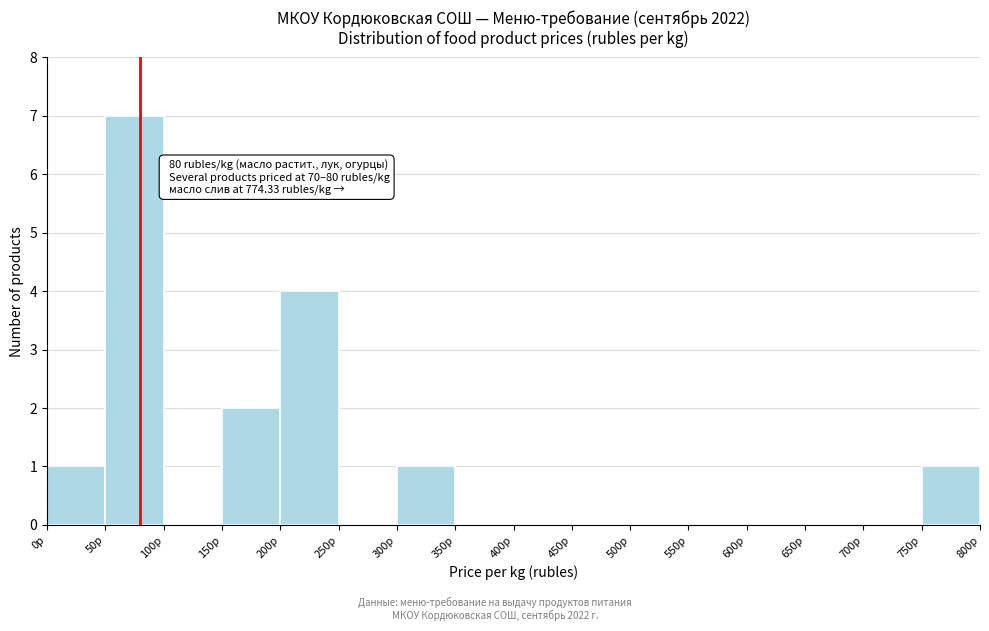

Which range on the x-axis has the tallest bar?

50 to 100